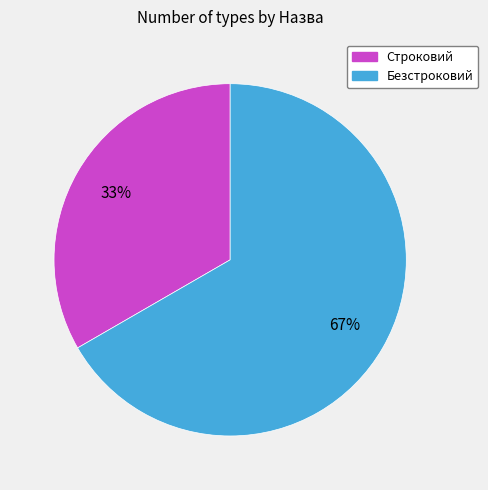

The Безстроковий slice represents 53% of the pie. True or false?

False